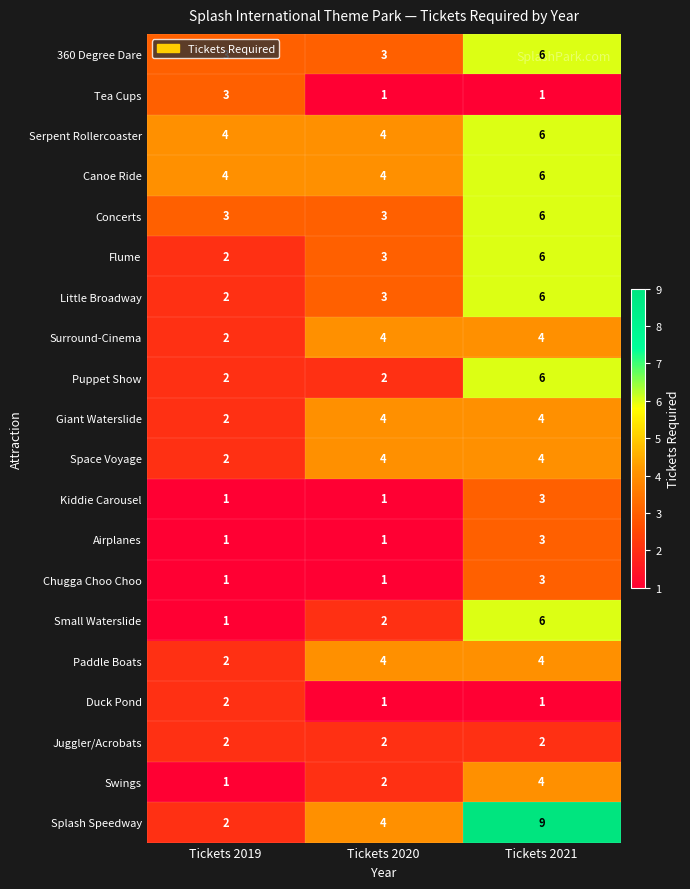

Count the 360 Degree Dare values in the range 3 to 6.

3